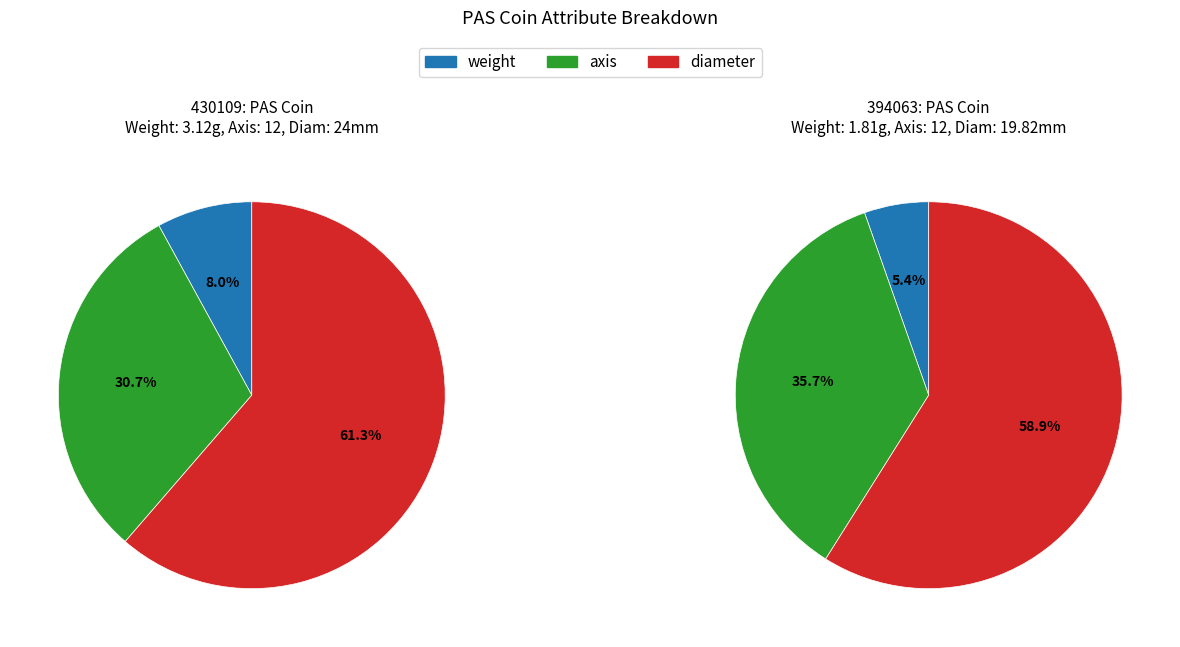

Which slice is the smallest?

394063